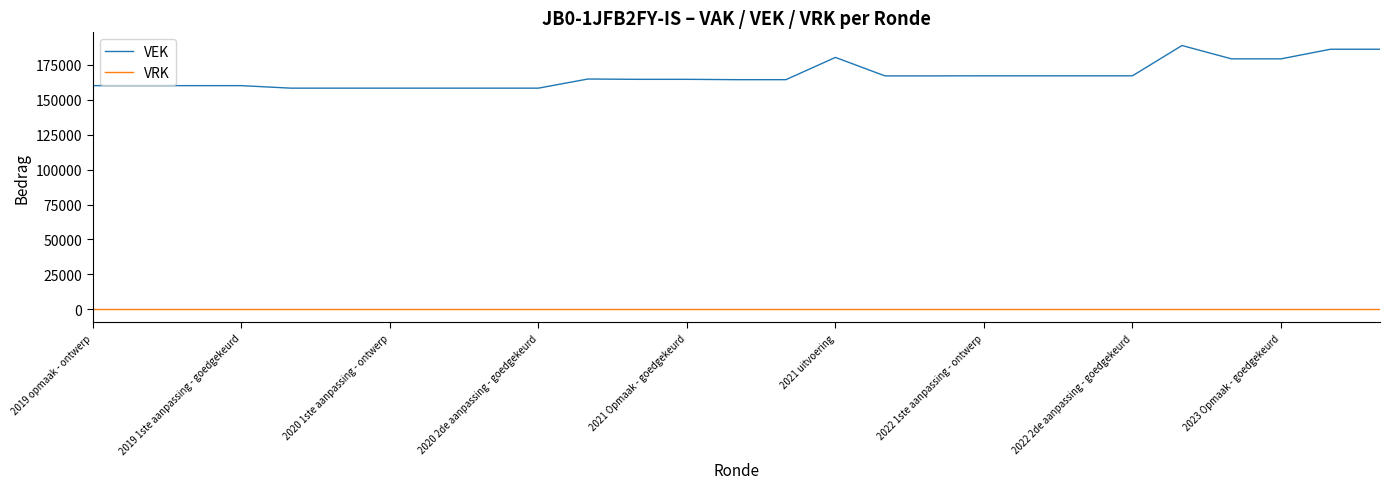

What is the average value of the VEK series?

167253